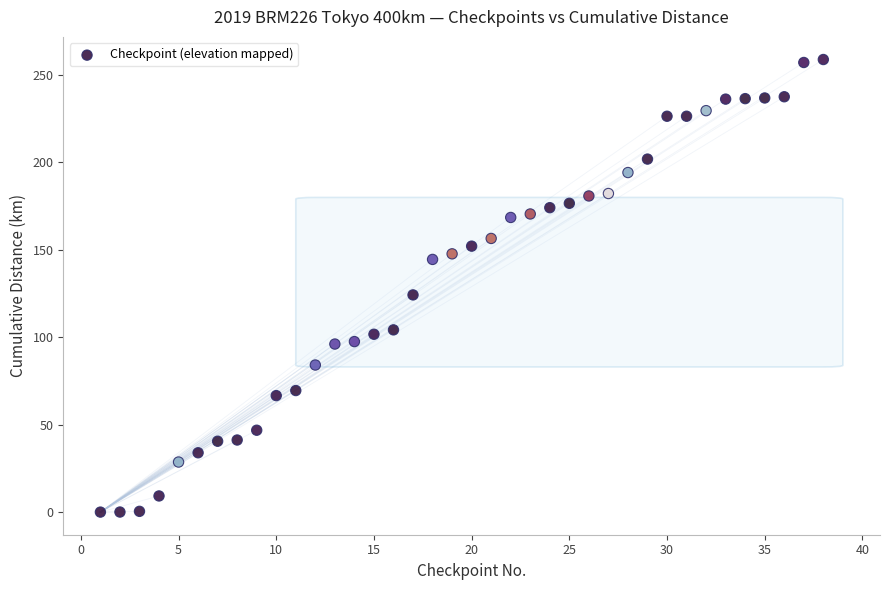

What Y value in the scatter plot is closest to 129?

124.2